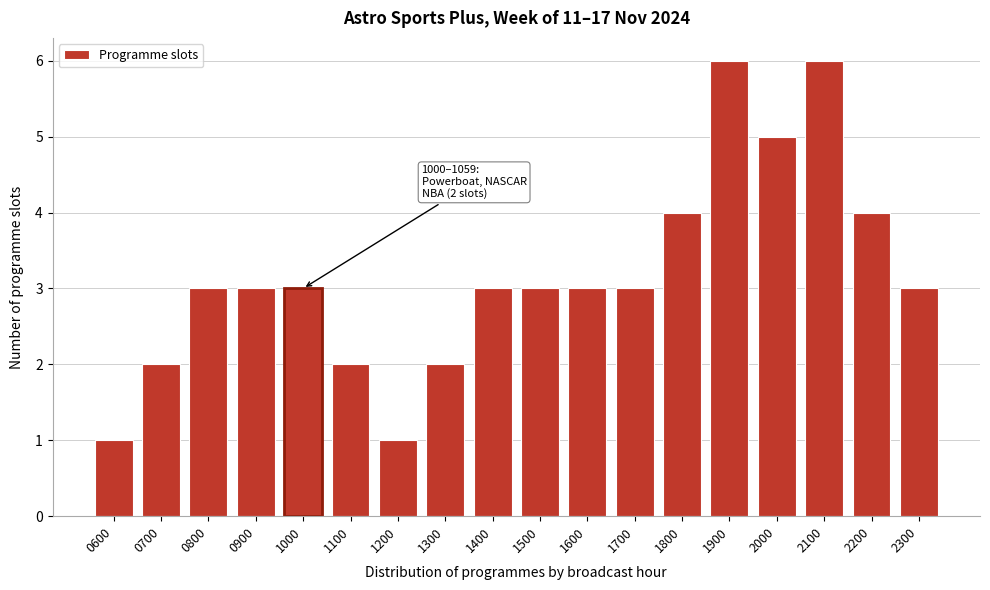

Reading left to right, extract all data points from this chart.

1	2	3	3	3	2	1	2	3	3	3	3	4	6	5	6	4	3